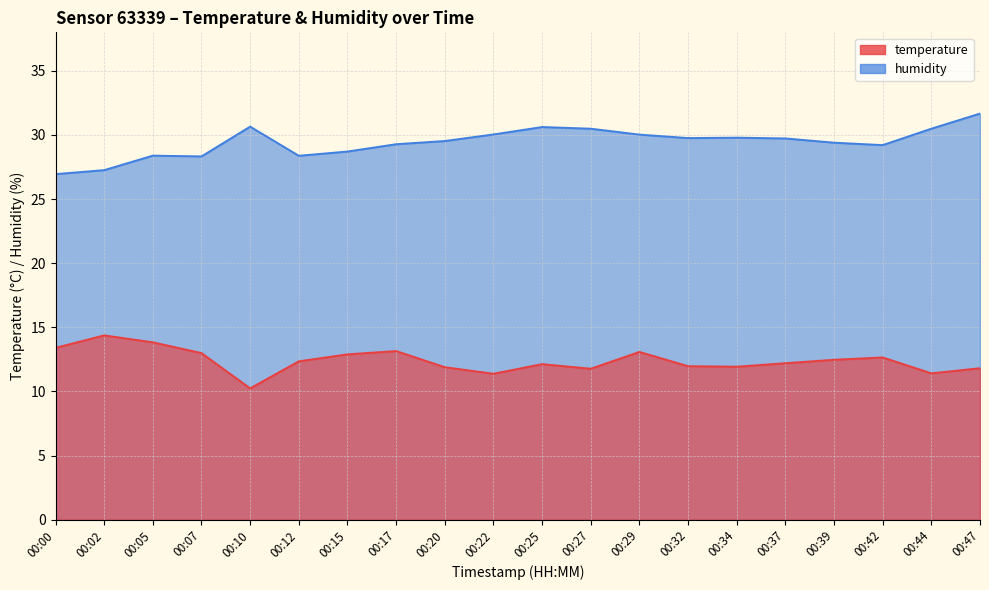

Is it true that temperature equals 20.6 at 00:32?

False